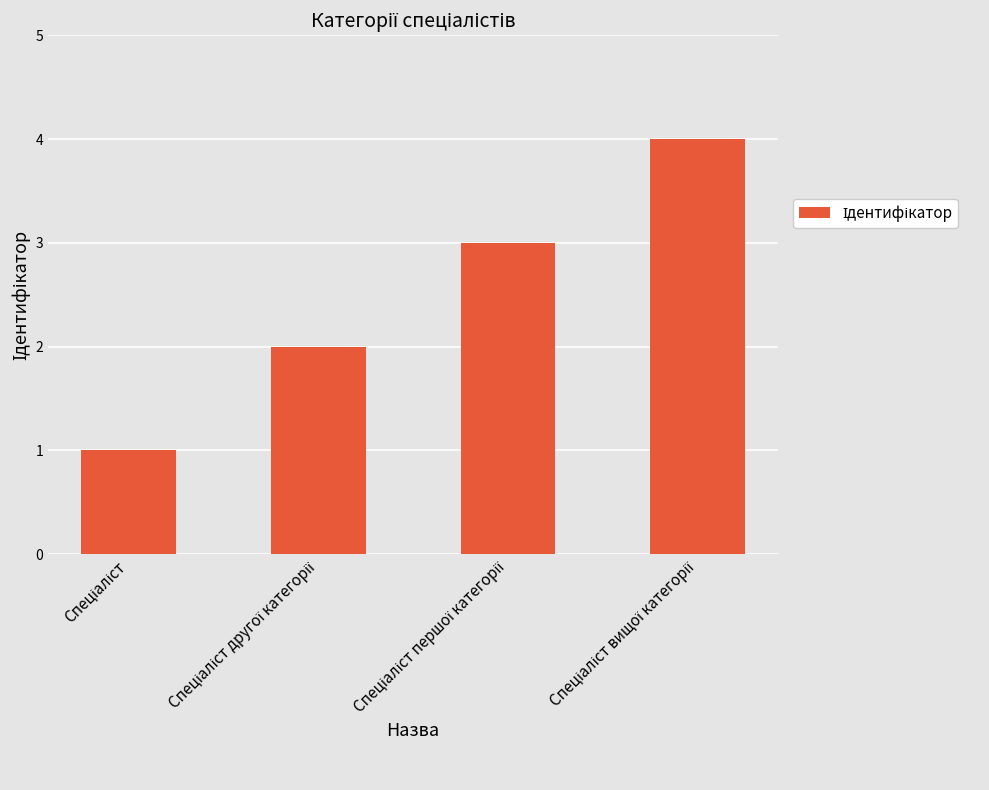

What is the maximum value shown in the chart?

4